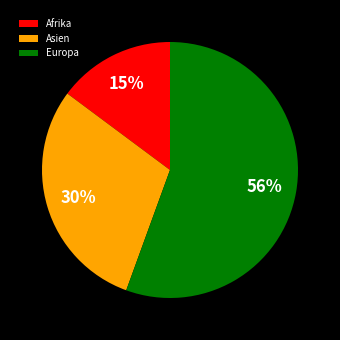

Count the number of slices in the pie.

3